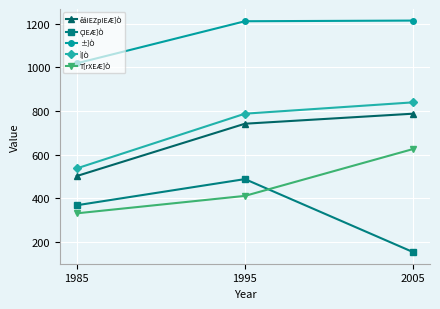

Which label corresponds to the smallest value in the chart?

2005